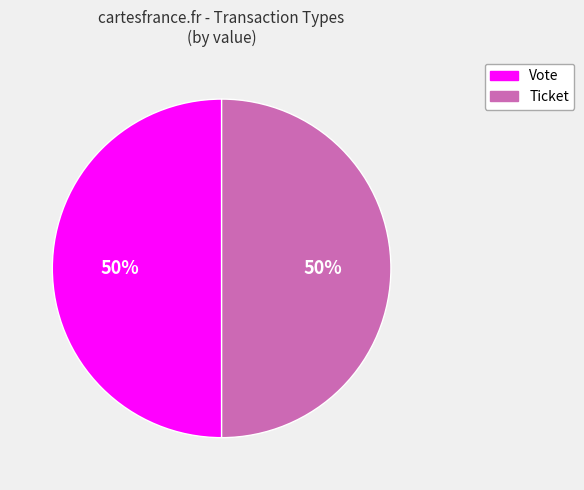

What percentage is the Vote slice, to the nearest percent?

50%